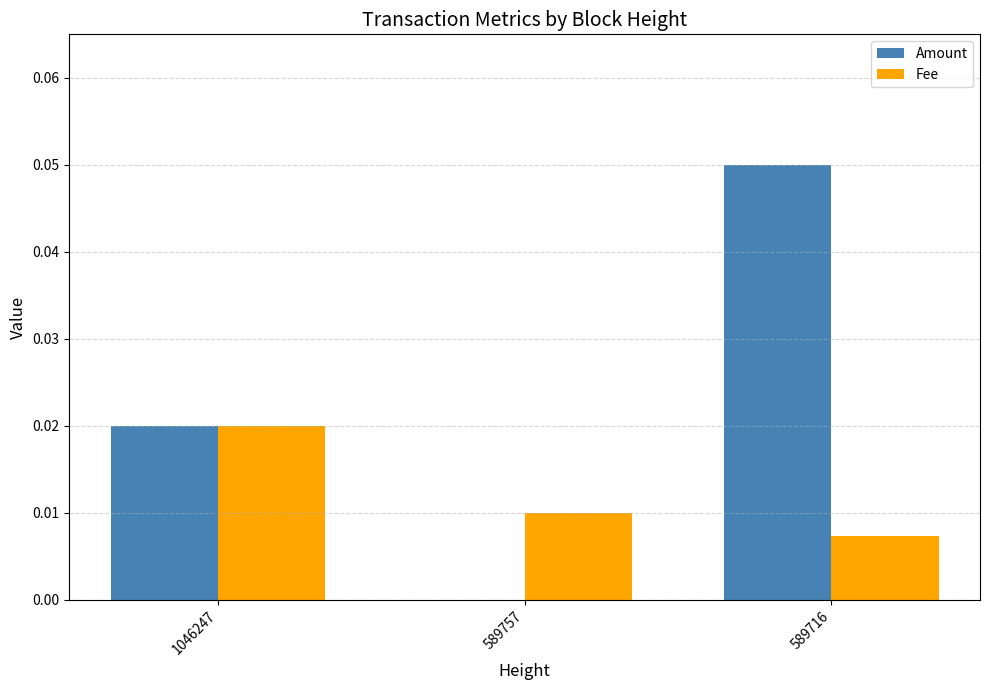

Which series changed the most between 1046247 and 589716?

Amount